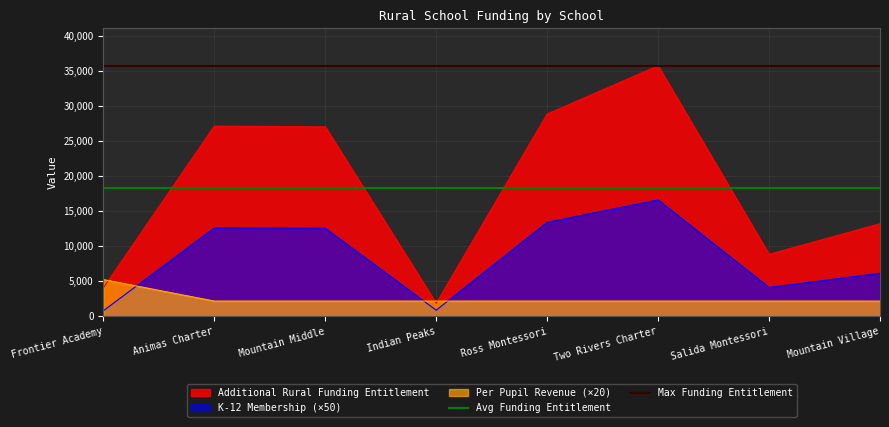

True or false: K-12 Membership (×50) and Additional Rural Funding Entitlement cross at least once.

False